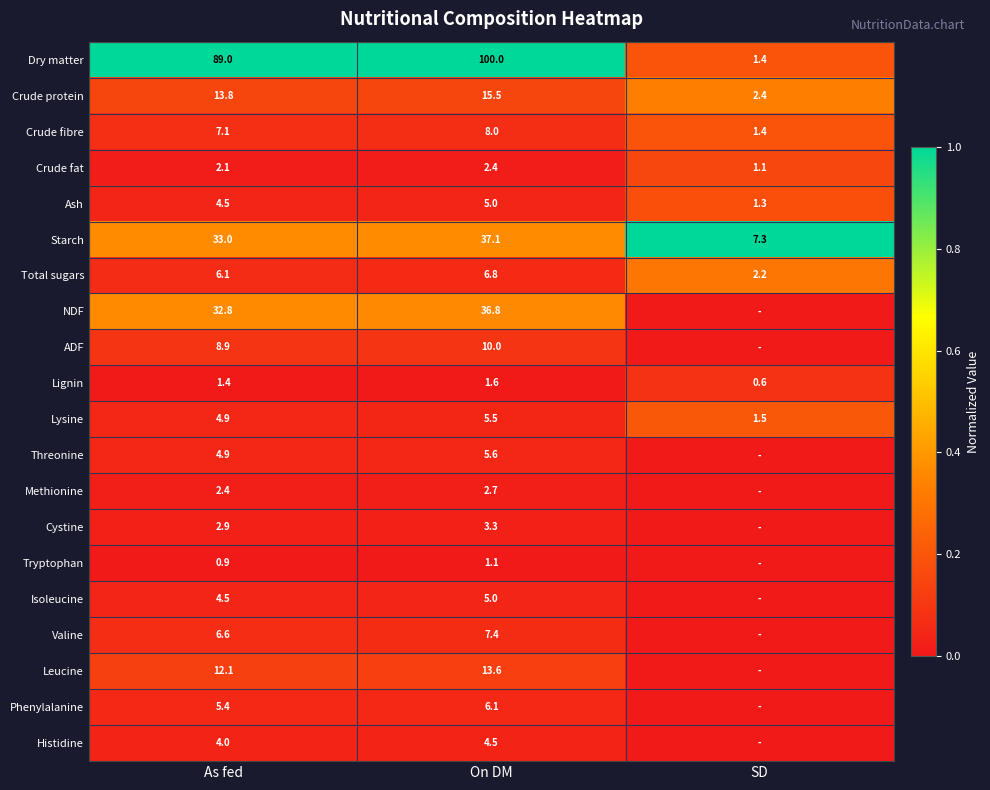

At how many categories does at least one series exceed 0?

3